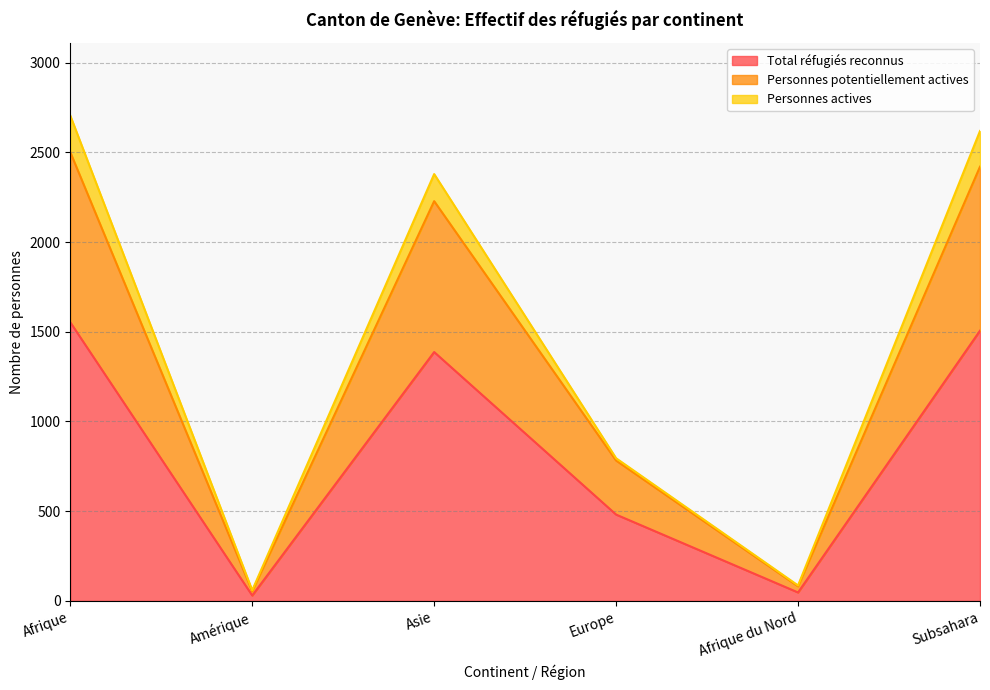

Where does the Total réfugiés reconnus series first go above 1387?

Afrique